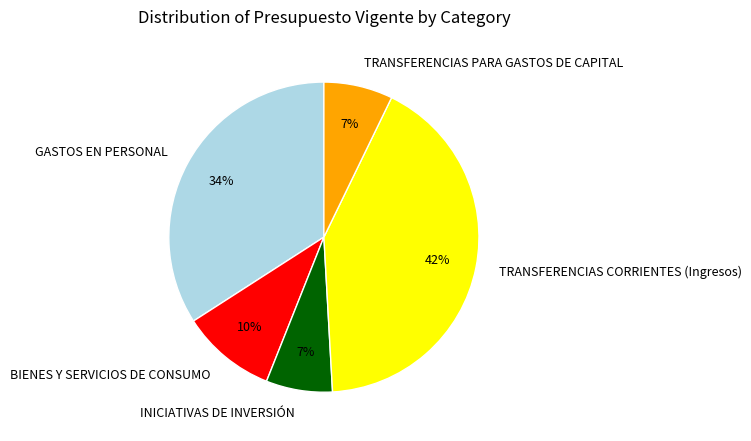

Is it true that TRANSFERENCIAS CORRIENTES (Ingresos) is 42% of the pie?

True